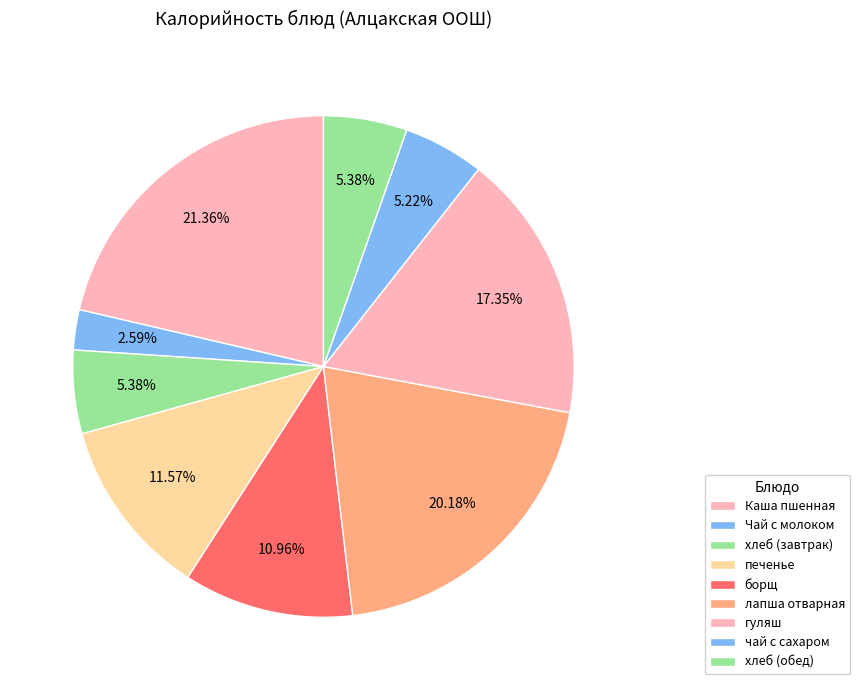

How many slices are in this pie chart?

9